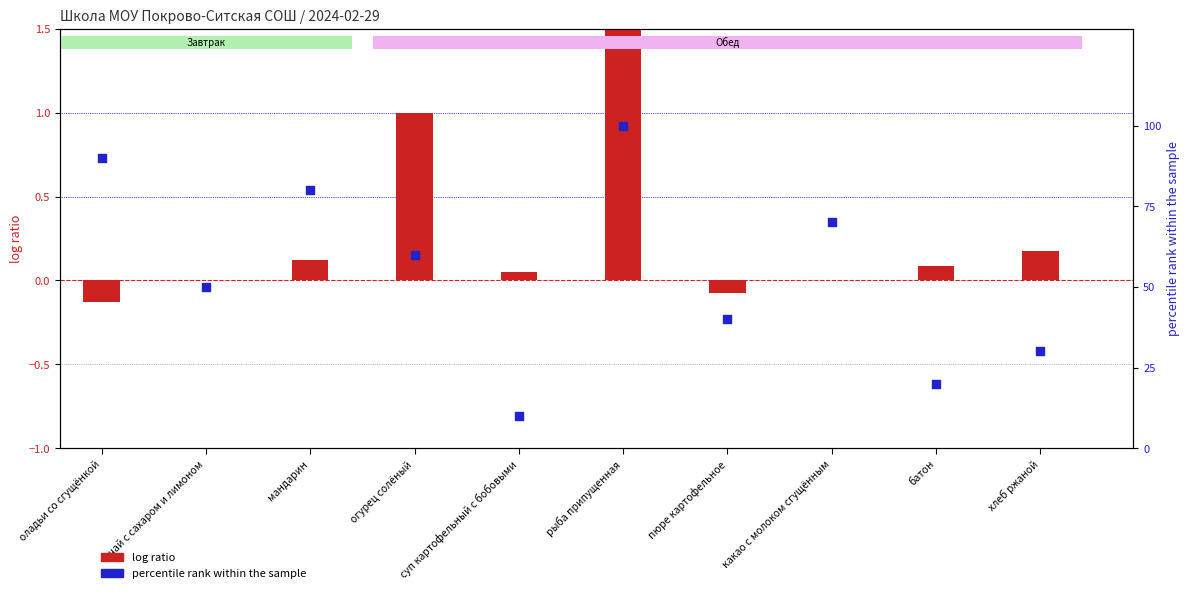

What is the total value across all series at хлеб ржаной?

30.2